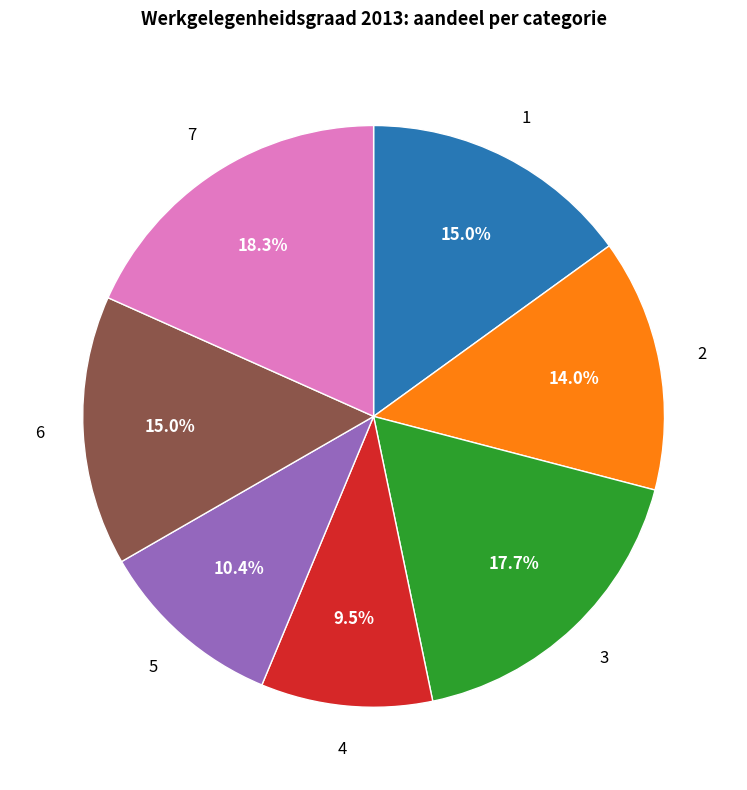

Does any single category account for the majority?

No